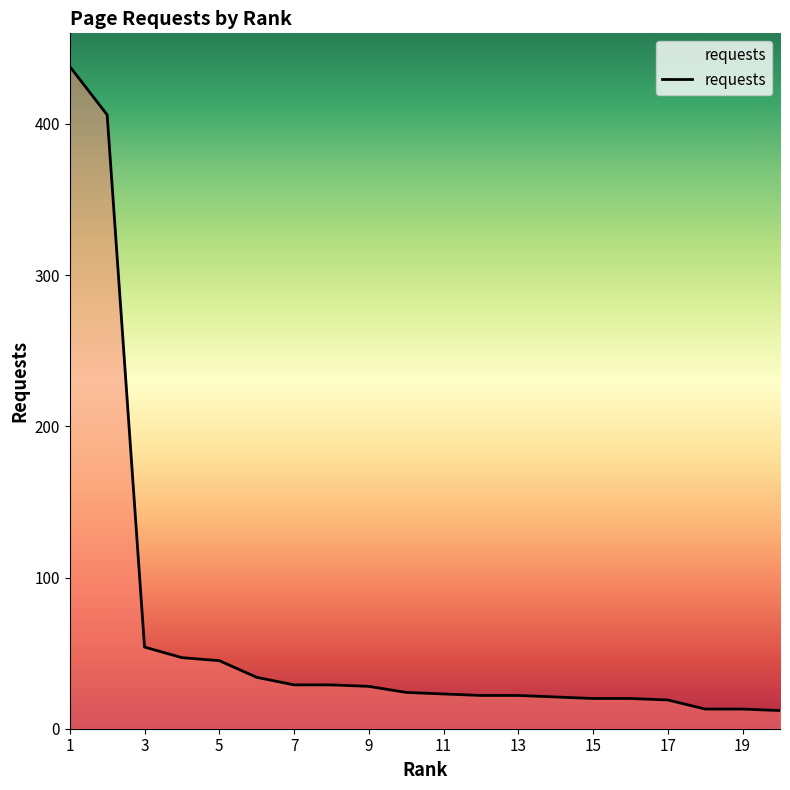

What is the difference between the maximum and second lowest values?

425